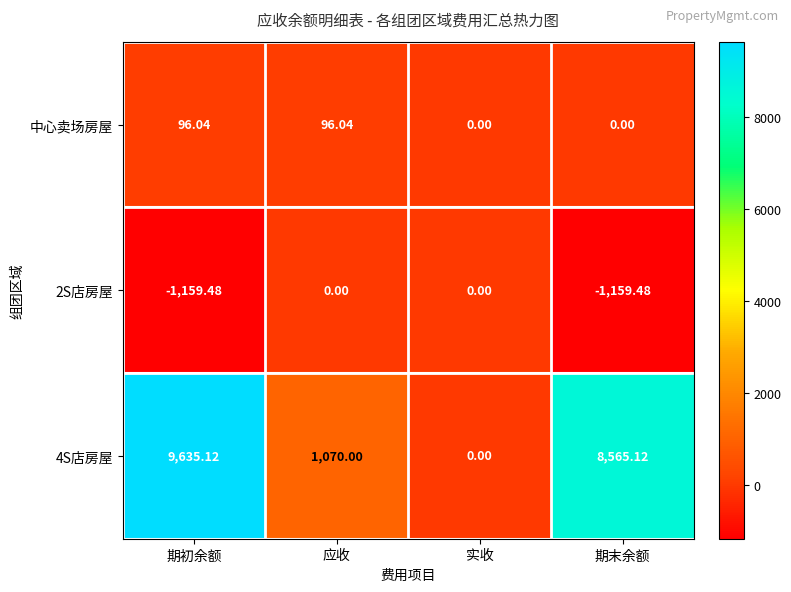

At which label does 4S店房屋 first exceed 8565?

期初余额